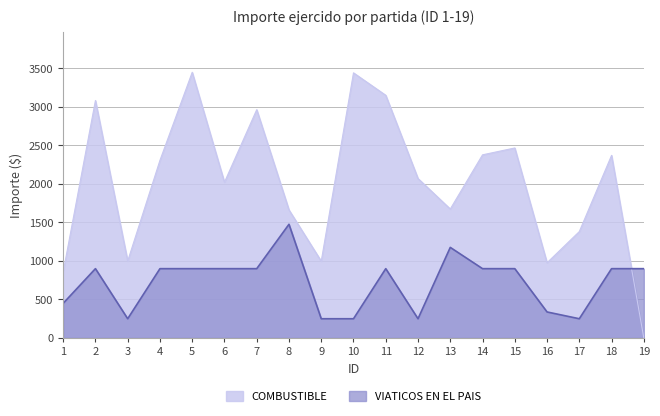

What is the sum of all COMBUSTIBLE values?

38247.8